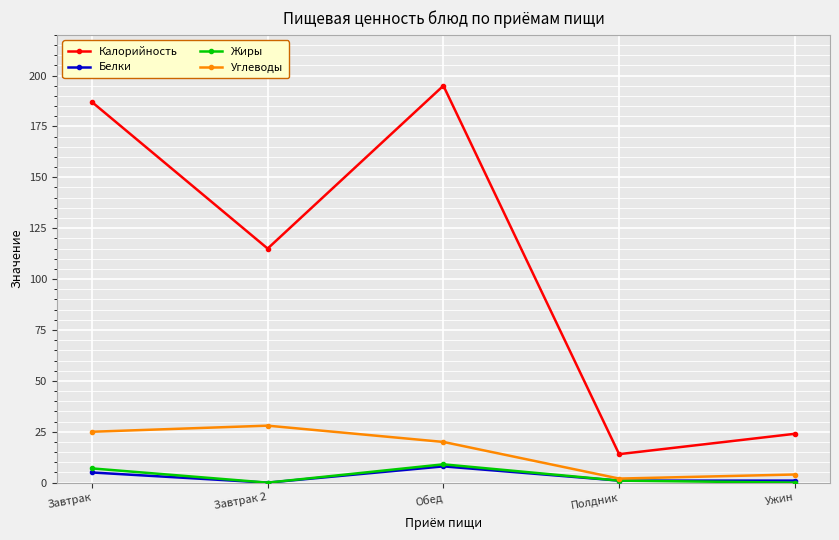

True or false: Белки has more than 0 interior local peaks.

True